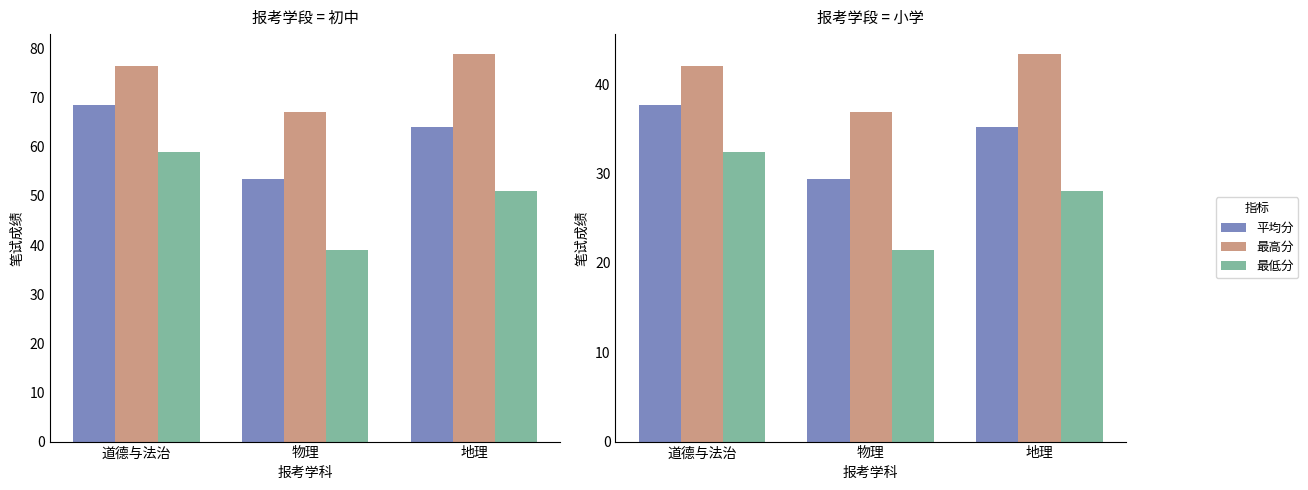

What is the value of the 最低分 bar at the 1st from the left?

32.5